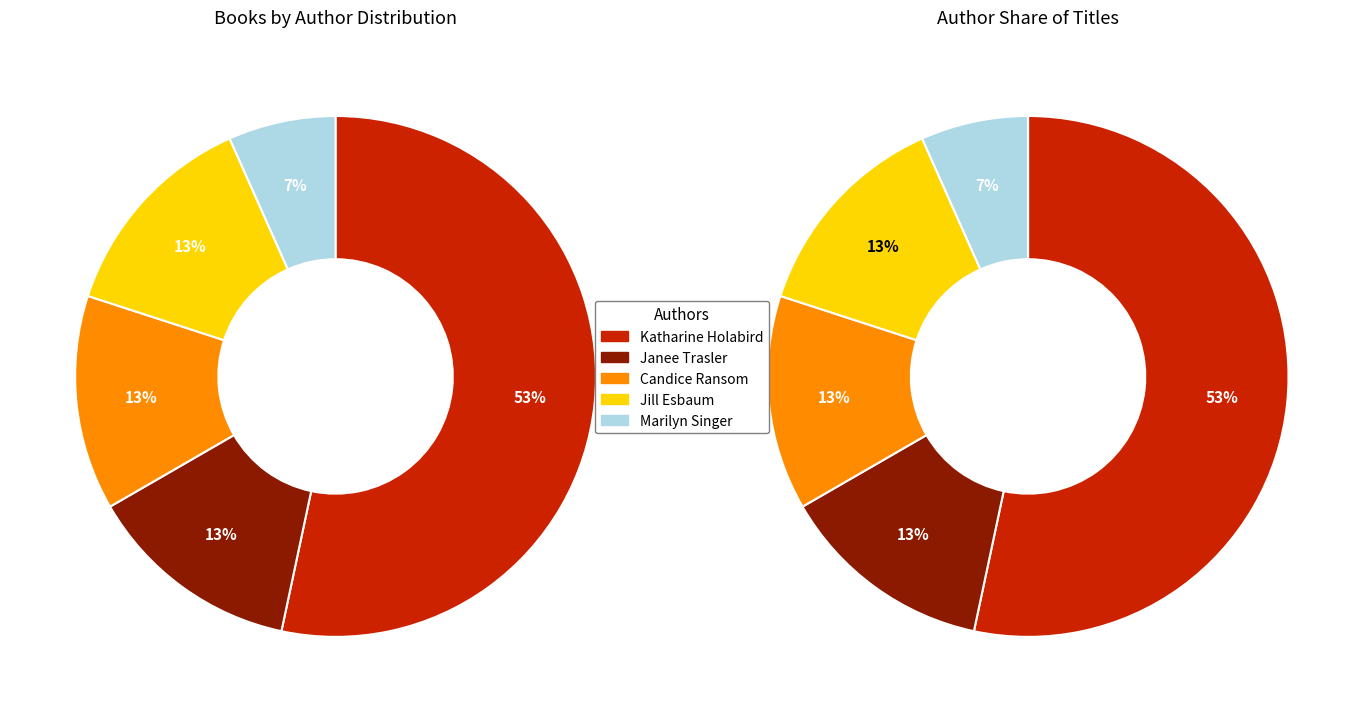

What is the change in value from Katharine Holabird (140127089) to Janee Trasler (28139651)?

-6